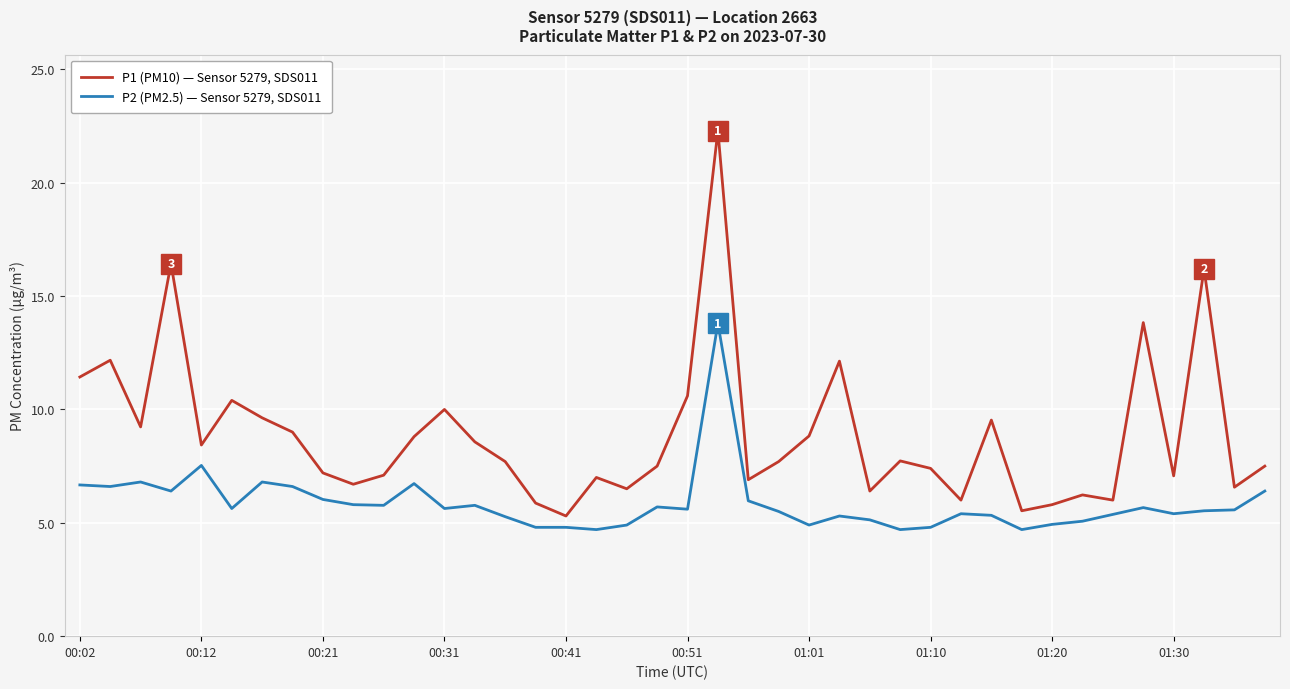

True or false: P1 (PM10) — Sensor 5279, SDS011 and P2 (PM2.5) — Sensor 5279, SDS011 cross at least once.

False